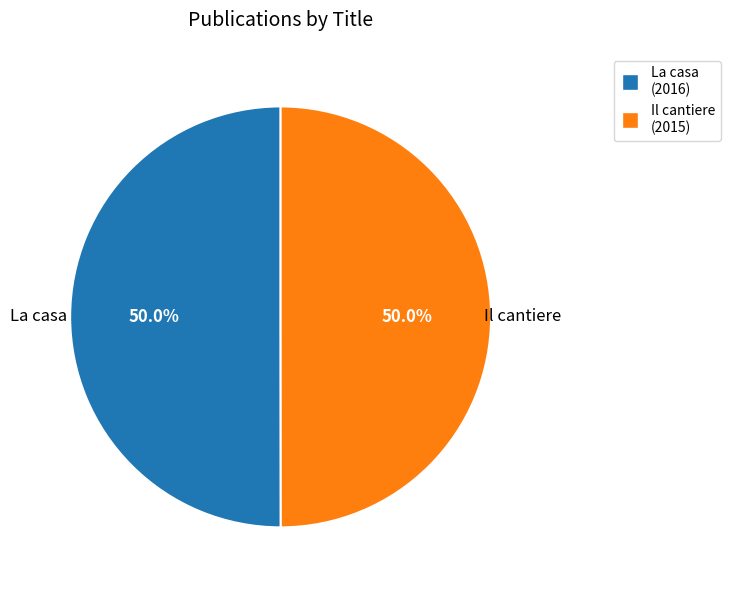

True or false: Il cantiere accounts for 41% of the total.

False